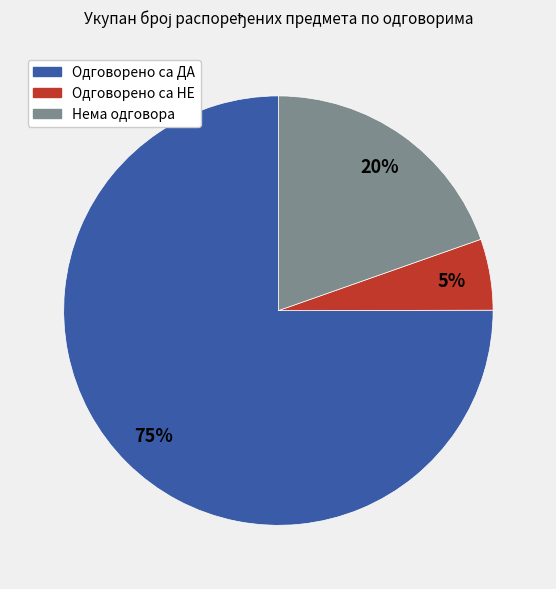

Do Одговорено са НЕ and Одговорено са ДА together represent more than half of the pie?

Yes